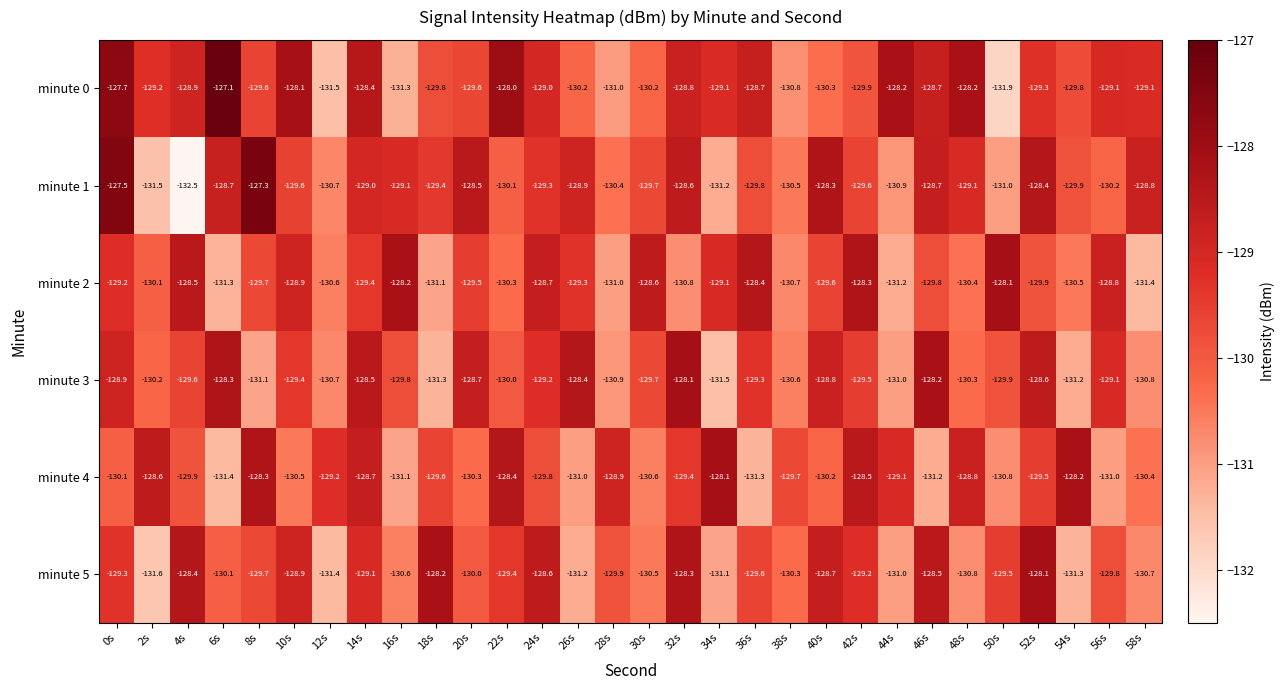

What is the approximate value of minute 0 at 50s?

-131.9